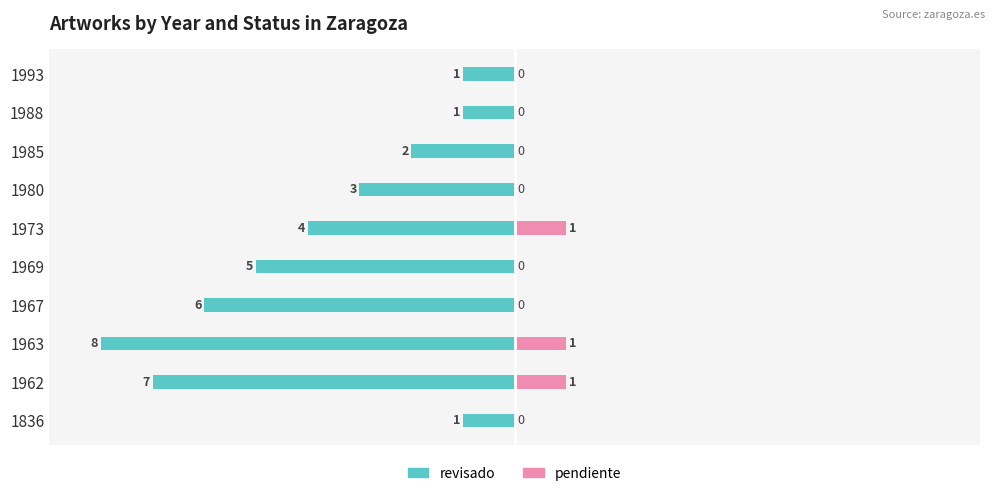

Does the chart contain stacked bars?

No